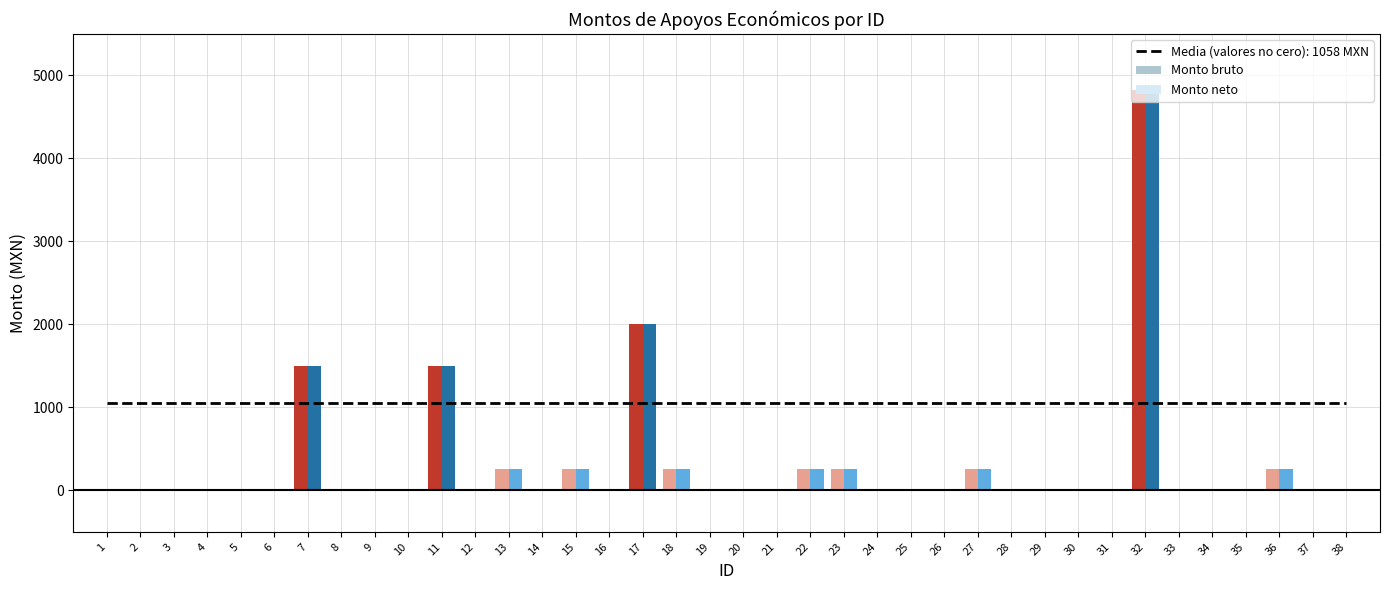

True or false: Monto bruto has a value of 3184.0 at 21.

False